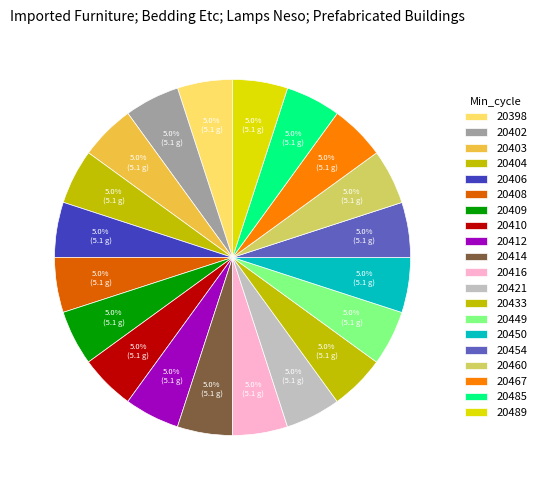

How many slices are in this pie chart?

20